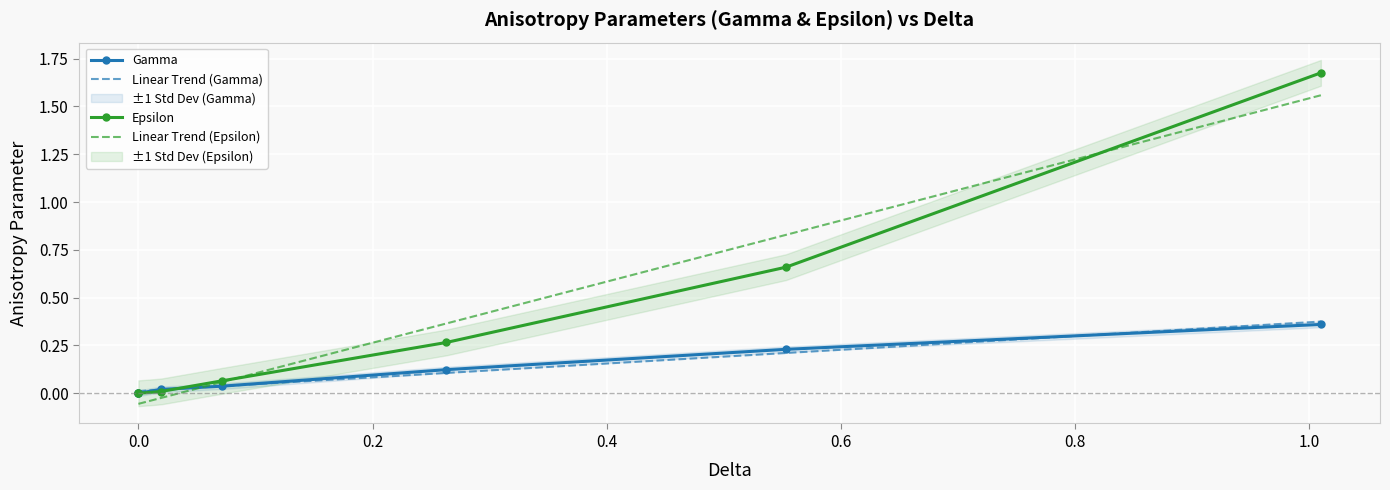

Rank the series by their maximum value, from lowest to highest.

Gamma, Epsilon